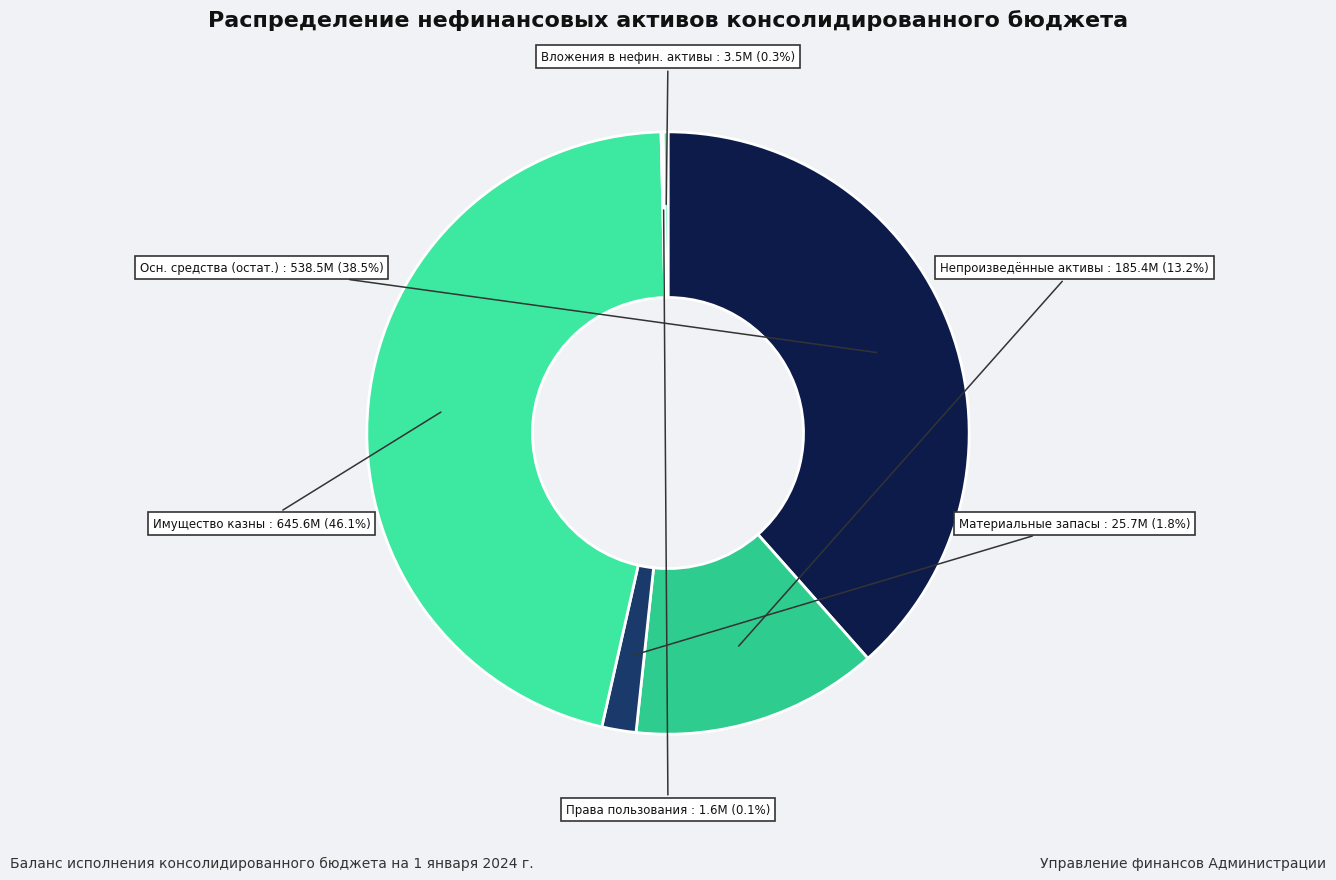

Which category has the biggest portion of the pie?

Имущество казны